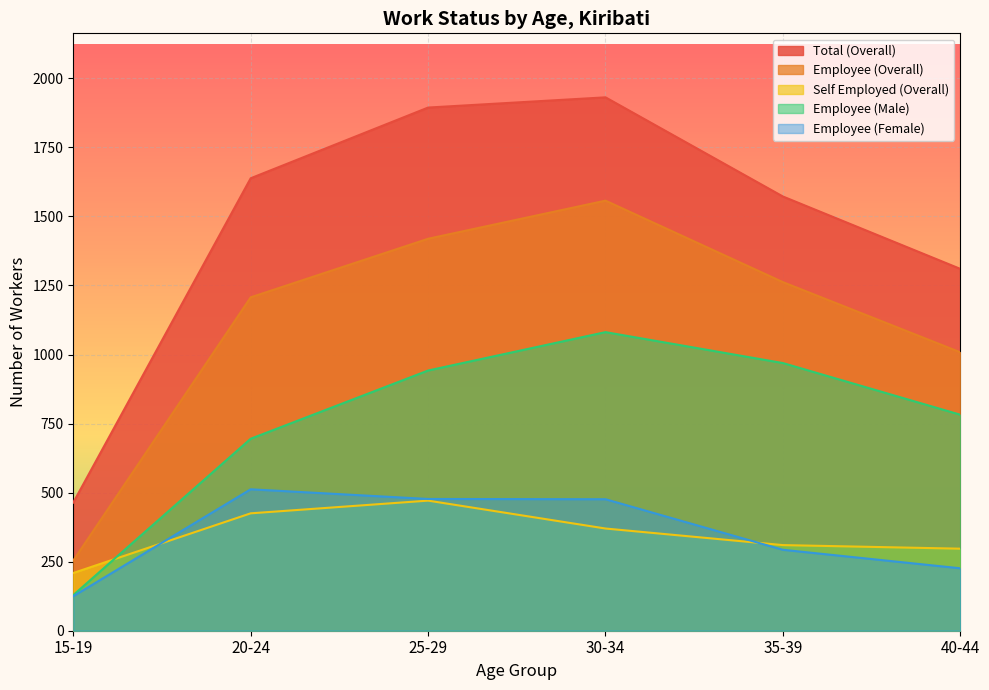

What is the value of the Employee (Female) point at the 5th from the left?

293